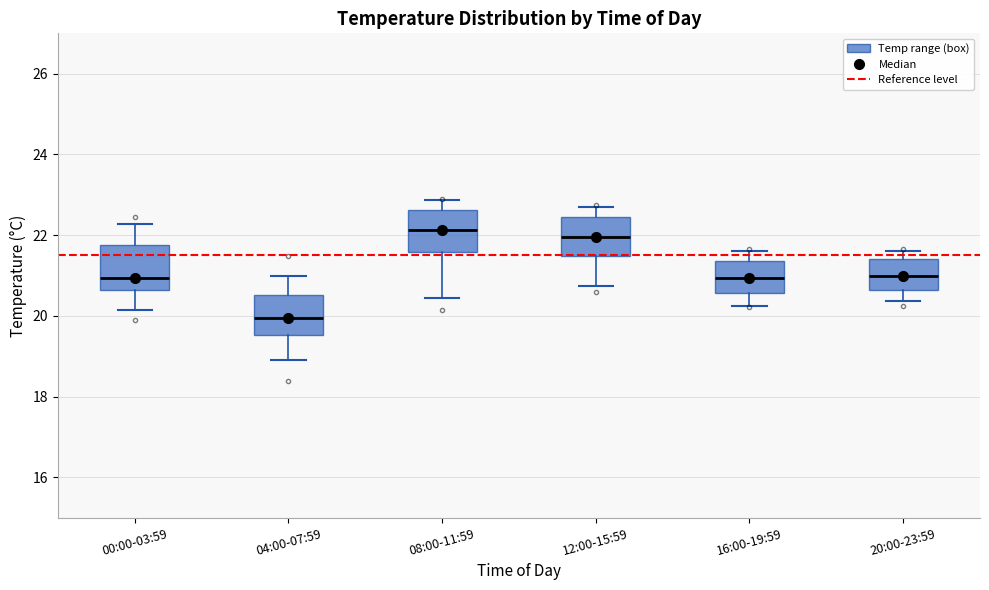

Reading left to right, transcribe this box plot: for each box, give where its median line is, the range the box spans, and where its two whiskers end, as read against the y-axis. The values are not printed on the chart, so give them approximately, as read against the axis.

00:00-03:59: median 21.0, box 20.6 to 21.8, whiskers 20.2 to 22.2
04:00-07:59: median 20.0, box 19.6 to 20.6, whiskers 19.0 to 21.0
08:00-11:59: median 22.2, box 21.6 to 22.6, whiskers 20.4 to 22.8
12:00-15:59: median 22.0, box 21.4 to 22.4, whiskers 20.8 to 22.8
16:00-19:59: median 21.0, box 20.6 to 21.4, whiskers 20.2 to 21.6
20:00-23:59: median 21.0, box 20.6 to 21.4, whiskers 20.4 to 21.6